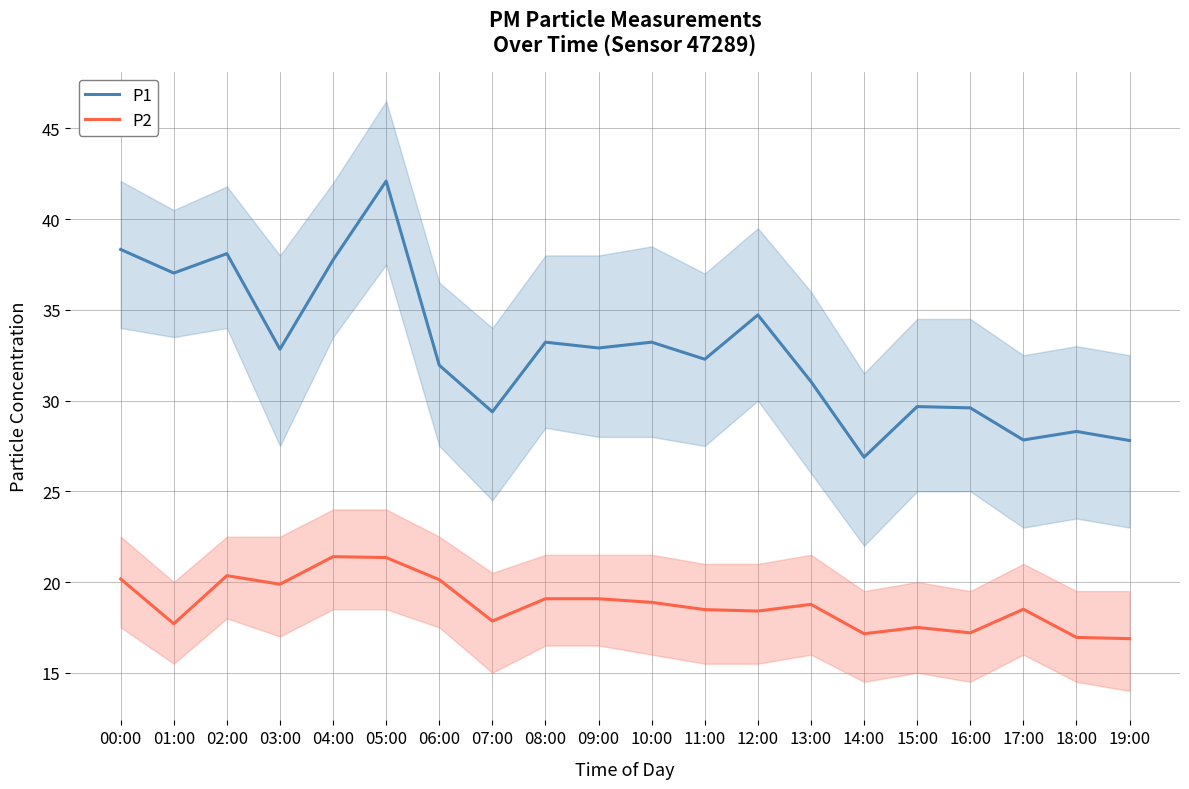

Reading left to right, what are all the values shown in this chart?

P1: 00:00=38.3	01:00=37.0	02:00=38.1	03:00=32.8	04:00=37.8	05:00=42.1	06:00=31.9	07:00=29.4	08:00=33.2	09:00=32.9	10:00=33.2	11:00=32.3	12:00=34.7	13:00=31.1	14:00=26.9	15:00=29.7	16:00=29.6	17:00=27.8	18:00=28.3	19:00=27.8
P2: 00:00=20.2	01:00=17.7	02:00=20.4	03:00=19.9	04:00=21.4	05:00=21.4	06:00=20.1	07:00=17.9	08:00=19.1	09:00=19.1	10:00=18.9	11:00=18.5	12:00=18.4	13:00=18.8	14:00=17.1	15:00=17.5	16:00=17.2	17:00=18.5	18:00=16.9	19:00=16.9